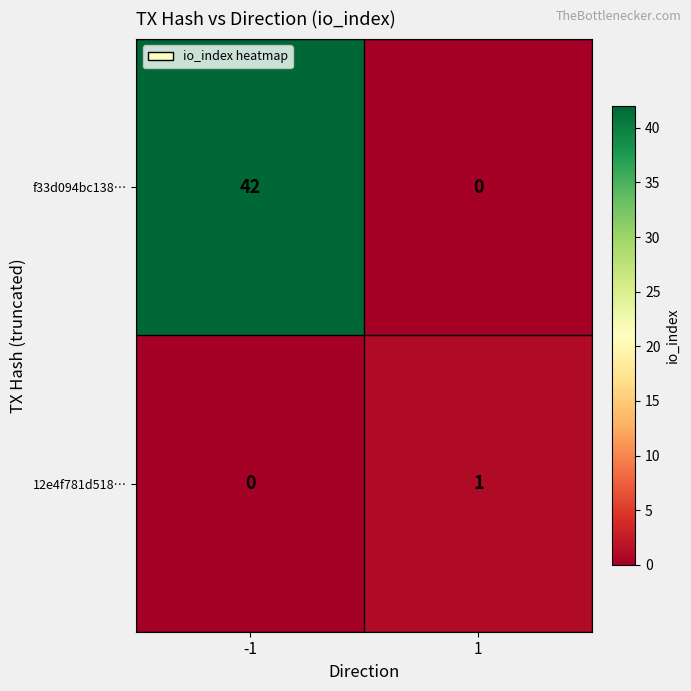

At -1, list the series in order from largest to smallest.

f33d094bc138…, 12e4f781d518…